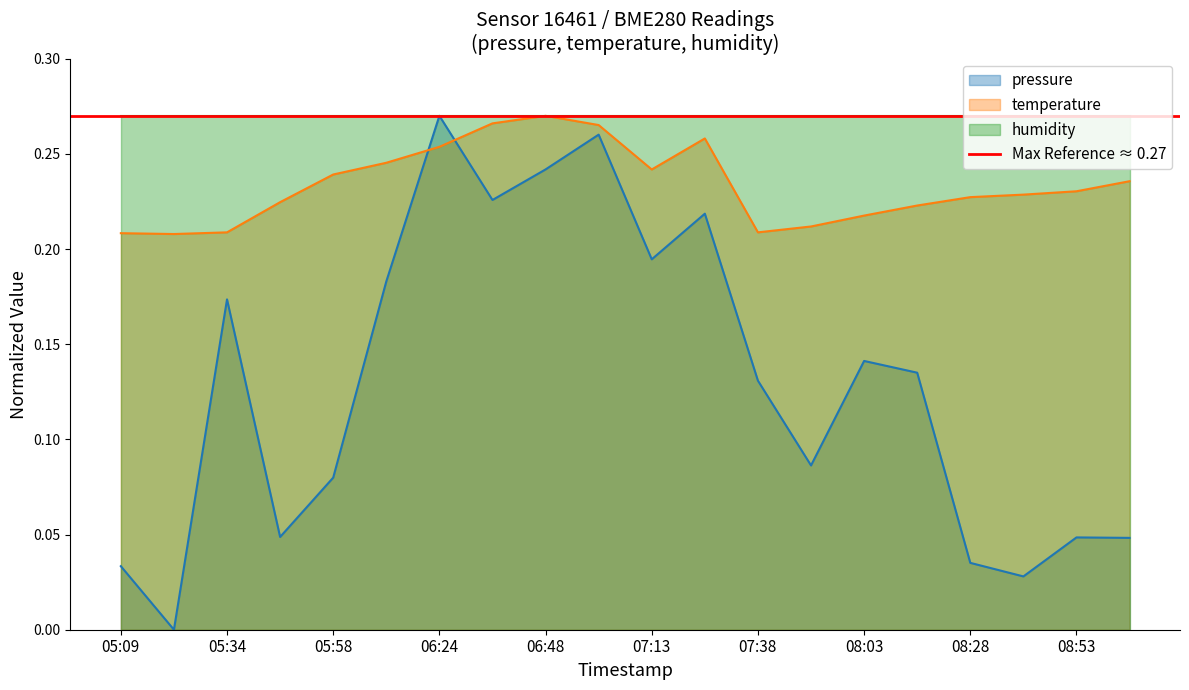

How many interior local valleys does the temperature series have?

3